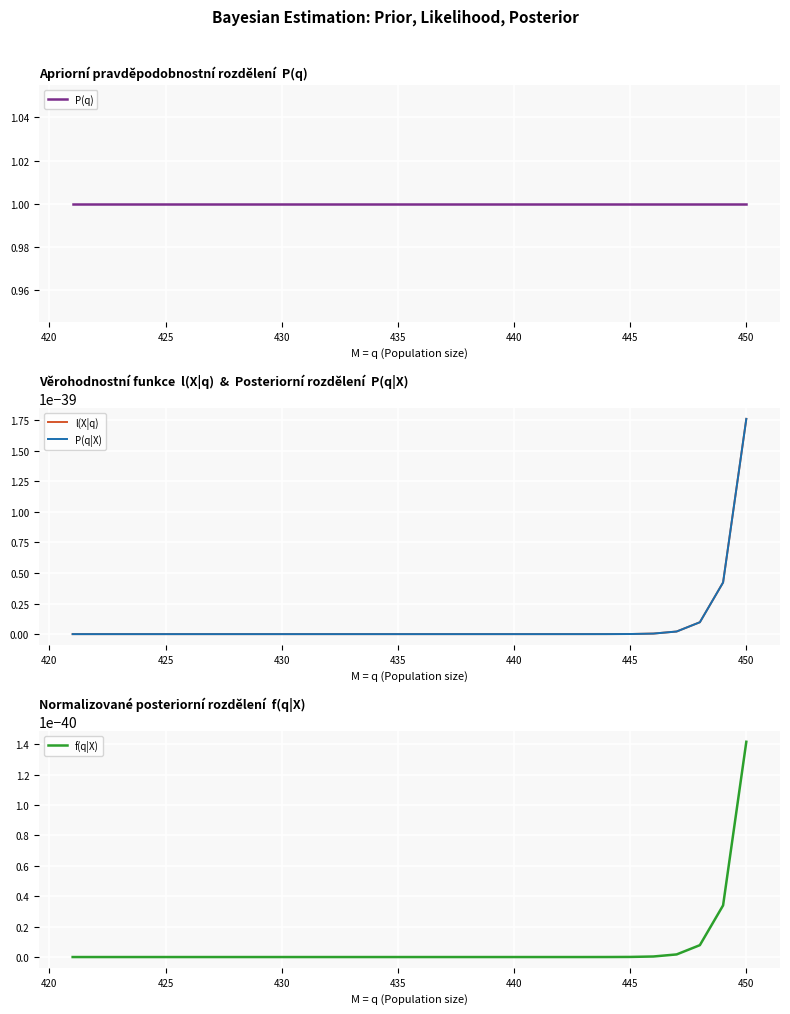

List the series in order of their peak value, highest first.

P(q), l(X|q), P(q|X), f(q|X)